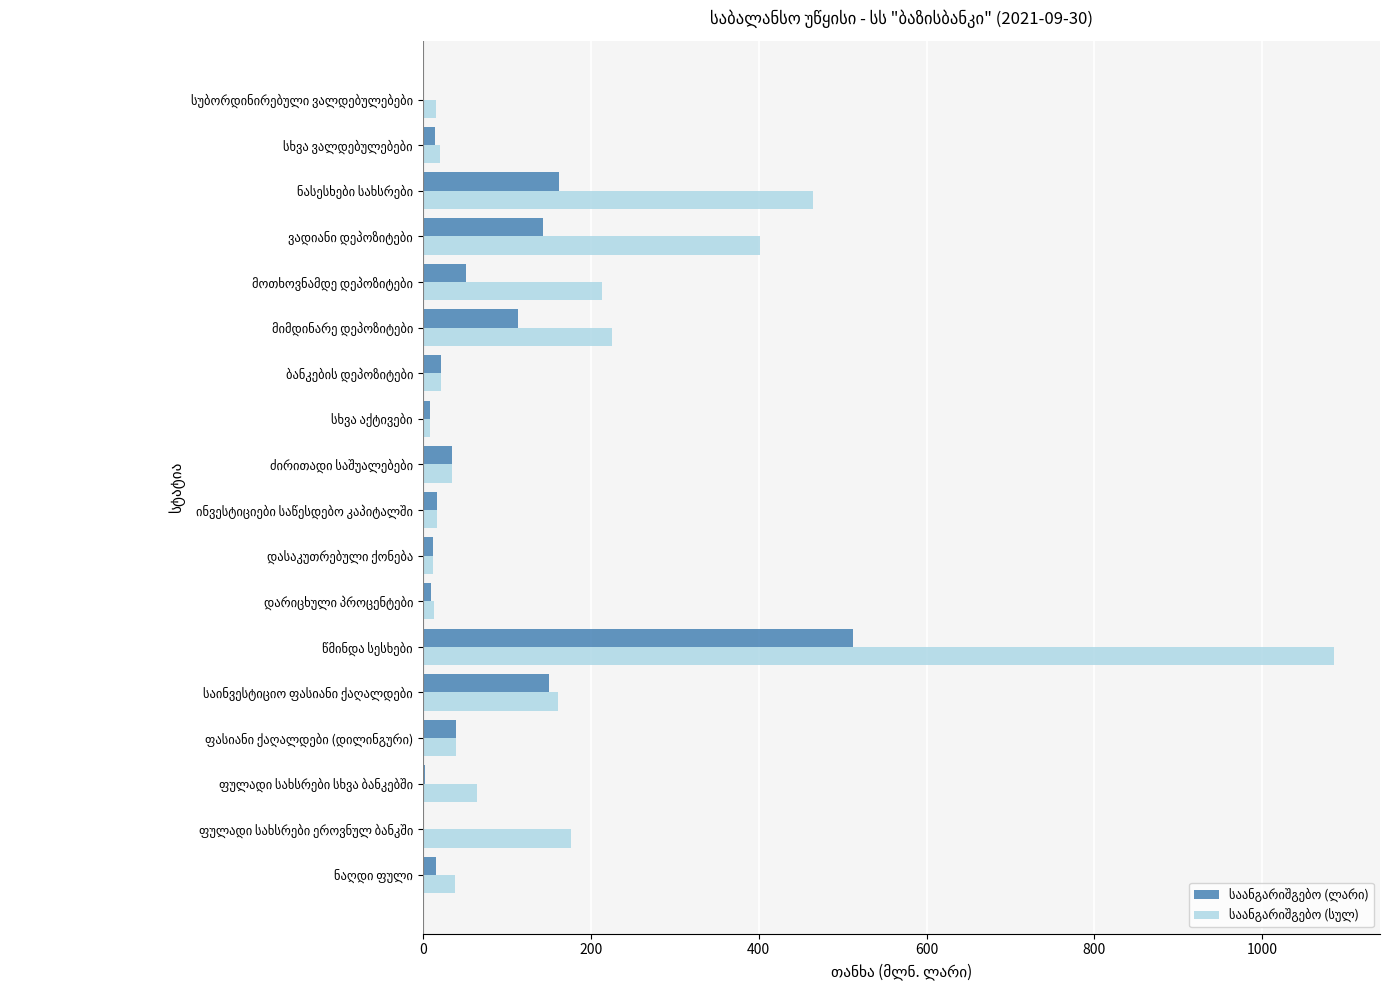

What is the greatest value displayed?

1085.9